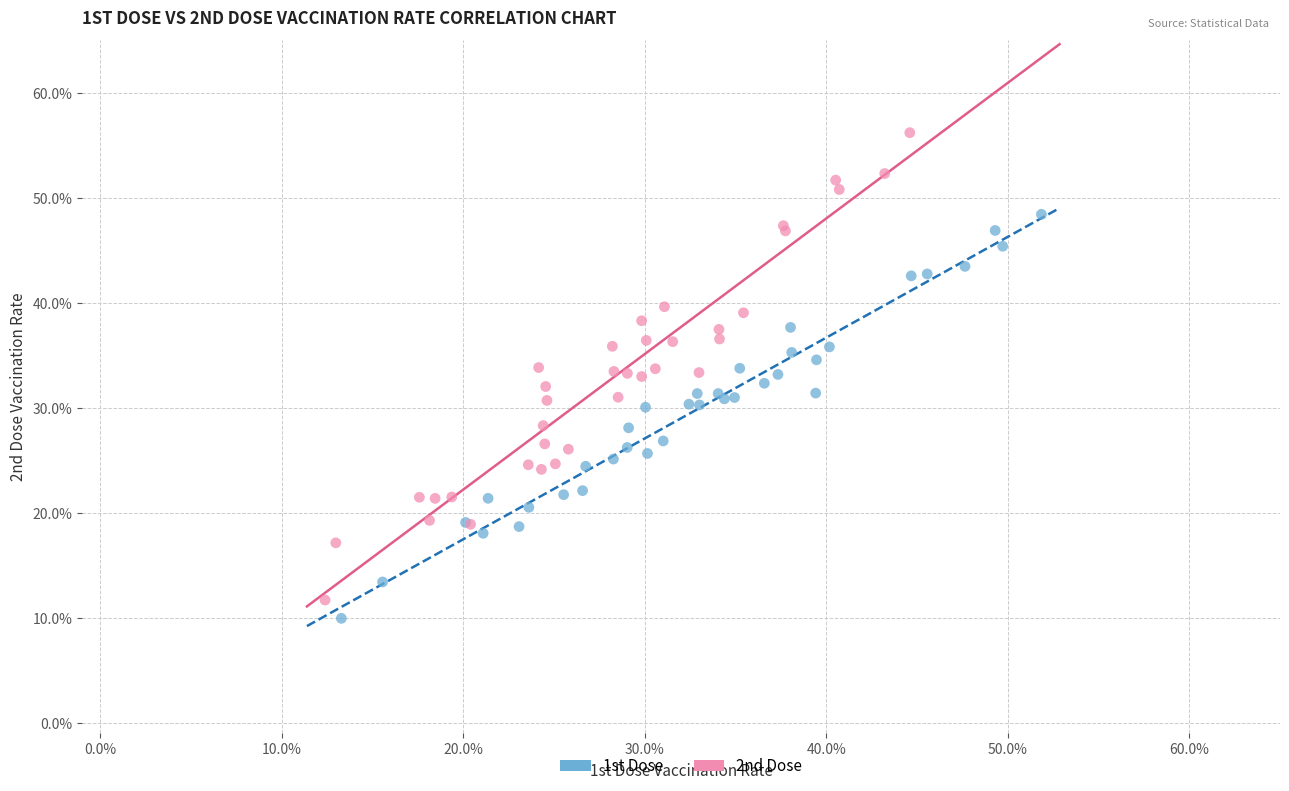

What are all the series names shown in the legend?

1st Dose, 2nd Dose